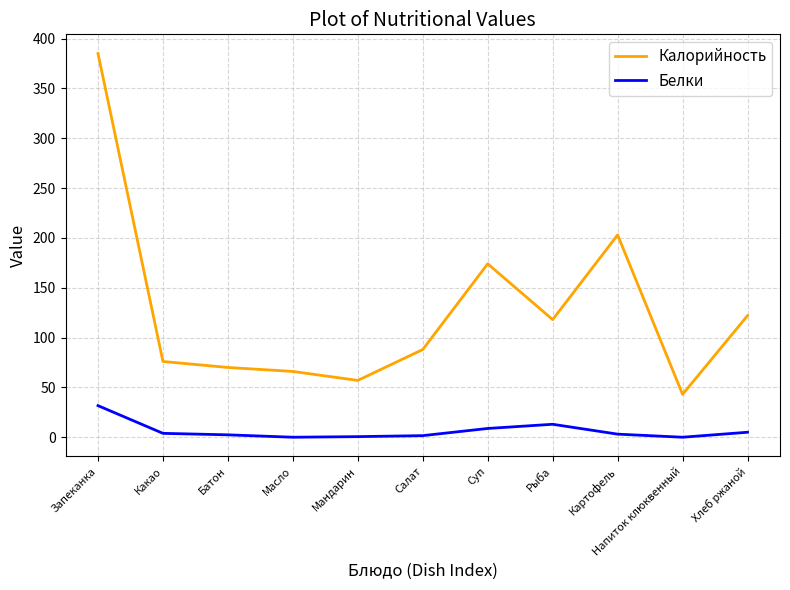

True or false: Белки and Калорийность cross at least once.

False